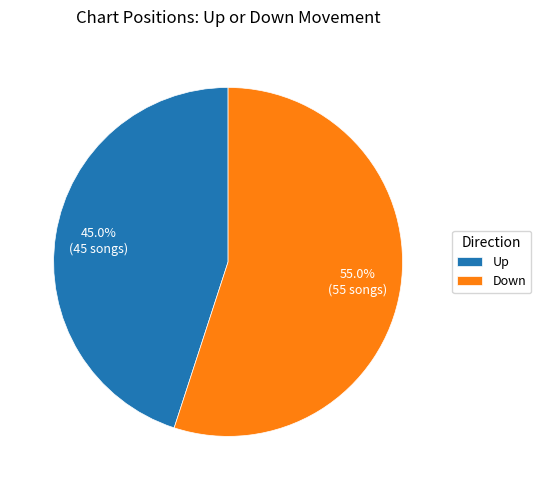

Which category has the smallest portion of the pie?

Up